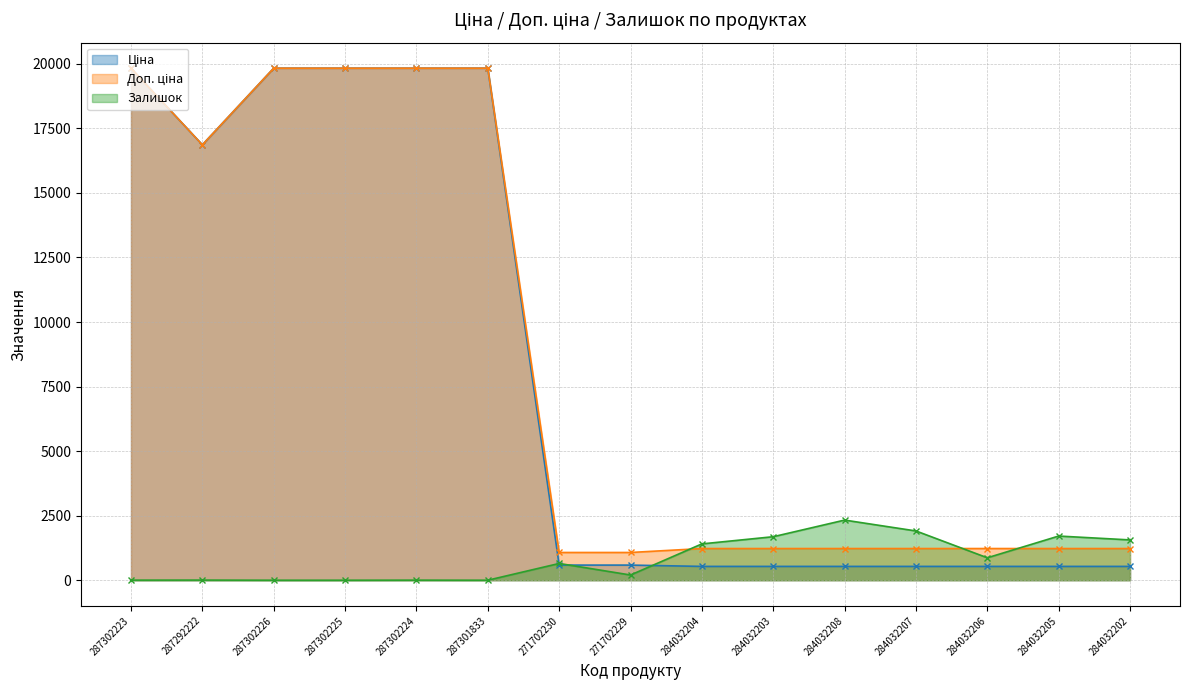

How many data points in Ціна are less than 585?

7